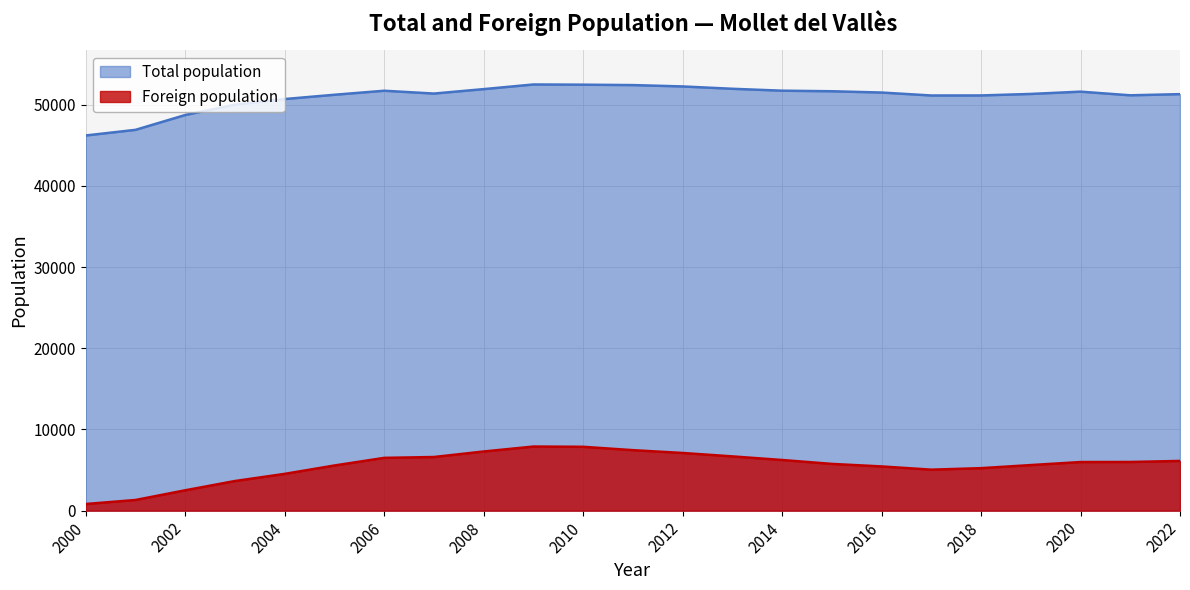

True or false: Total population has more than 2 interior local peaks.

True